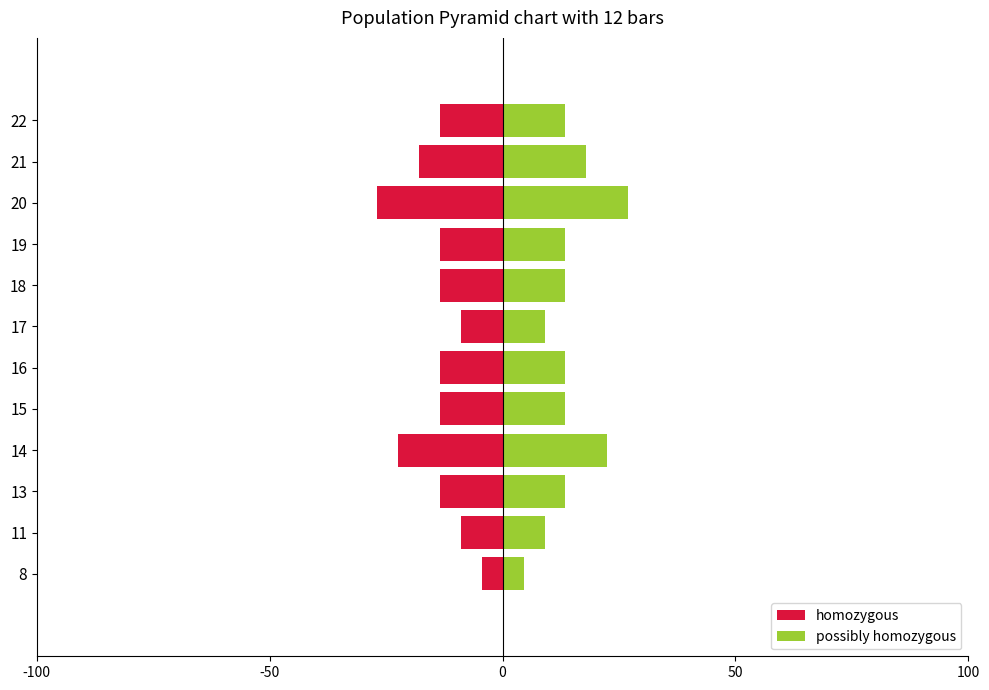

What is the difference between the maximum and minimum values in the possibly homozygous series?

22.5